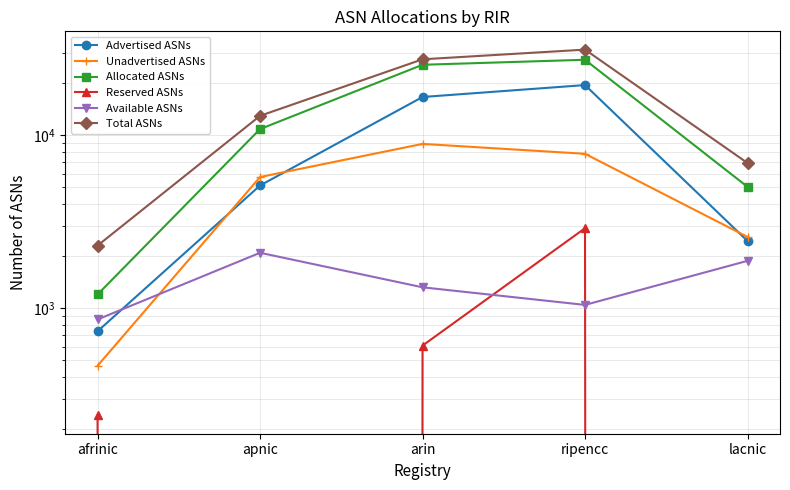

True or false: Total ASNs and Unadvertised ASNs cross at least once.

False